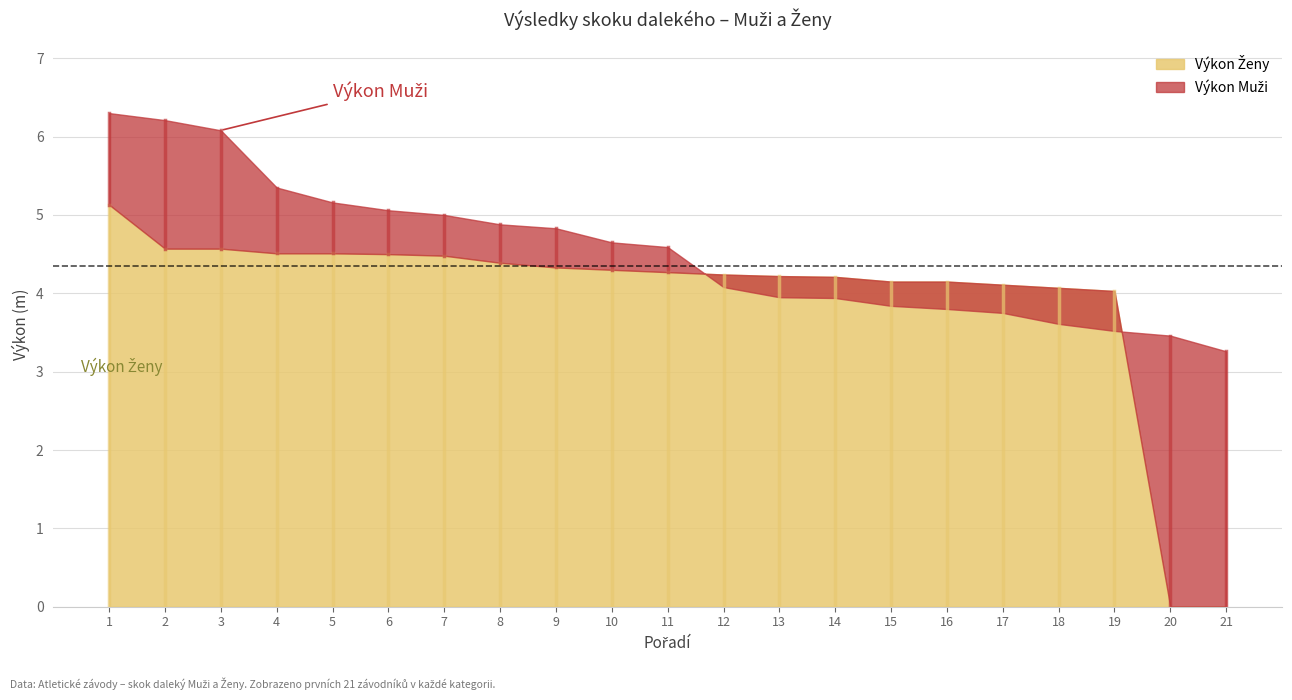

How many series are shown in this chart?

2